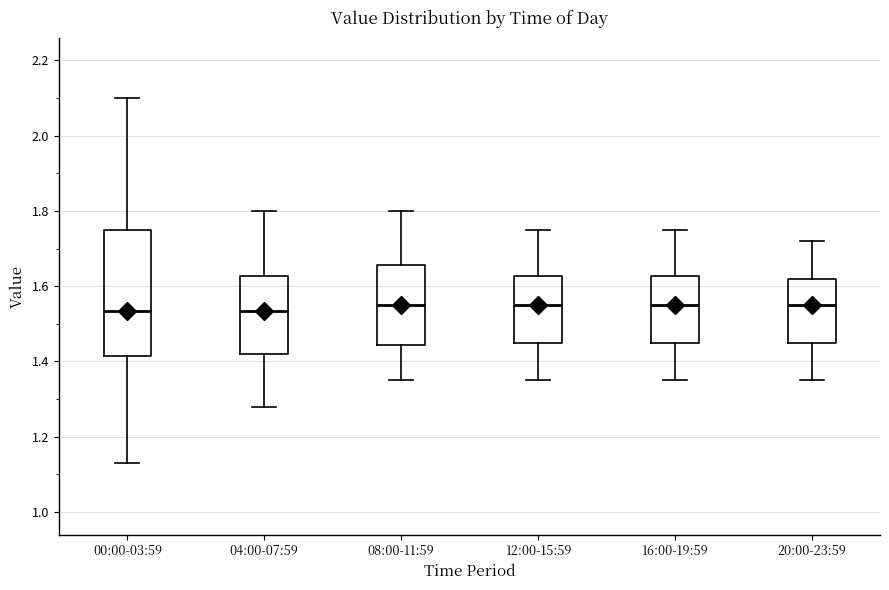

Reading left to right, transcribe this box plot: for each box, give where its median line is, the range the box spans, and where its two whiskers end, as read against the y-axis. The values are not printed on the chart, so give them approximately, as read against the axis.

00:00-03:59: median 1.54, box 1.42 to 1.76, whiskers 1.14 to 2.10
04:00-07:59: median 1.54, box 1.42 to 1.62, whiskers 1.28 to 1.80
08:00-11:59: median 1.56, box 1.44 to 1.66, whiskers 1.36 to 1.80
12:00-15:59: median 1.56, box 1.46 to 1.62, whiskers 1.36 to 1.76
16:00-19:59: median 1.56, box 1.46 to 1.62, whiskers 1.36 to 1.76
20:00-23:59: median 1.56, box 1.46 to 1.62, whiskers 1.36 to 1.72